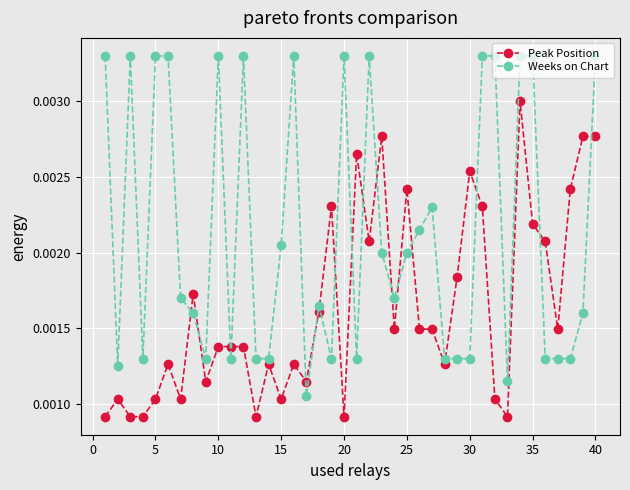

Which series has the widest spread of values?

Weeks on Chart